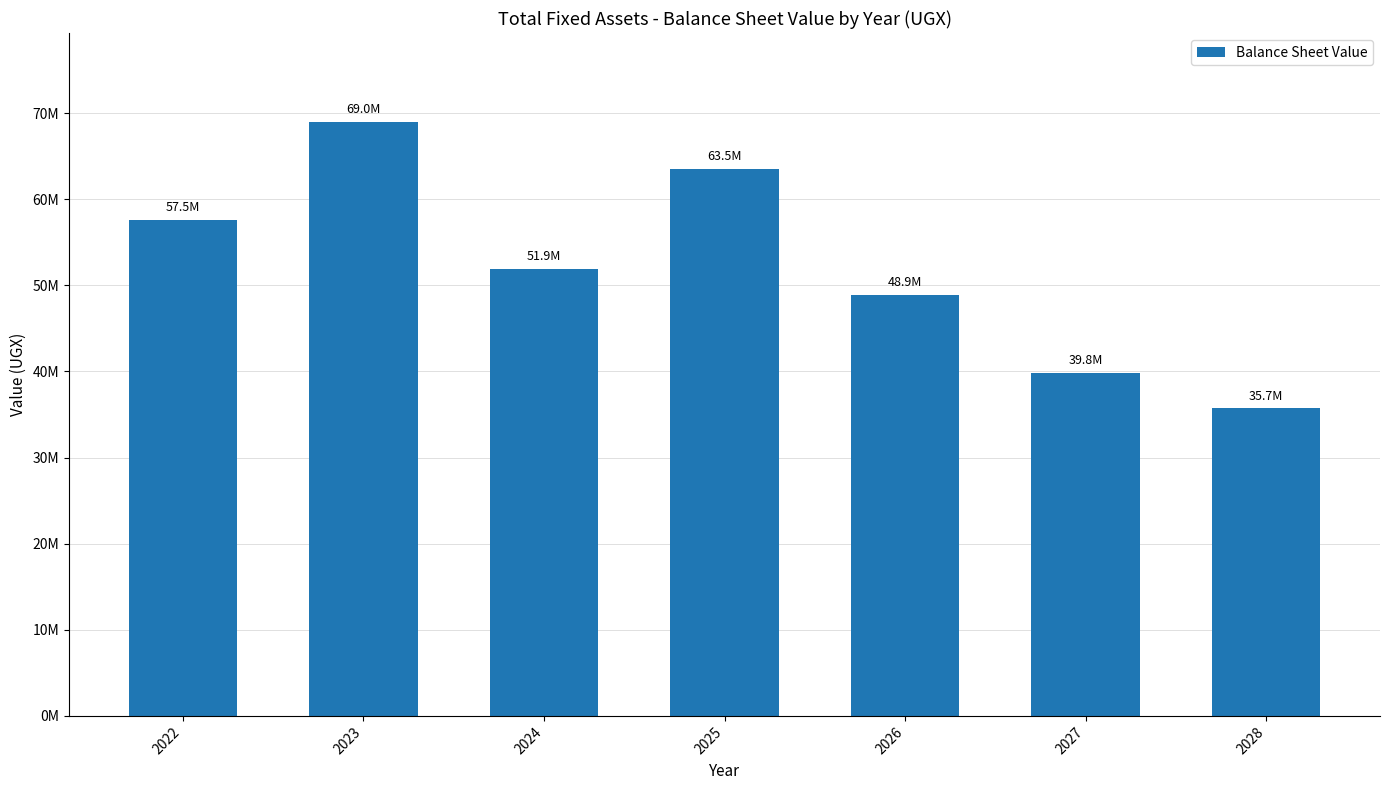

Count the values in the range 39800000 to 63500000.

5